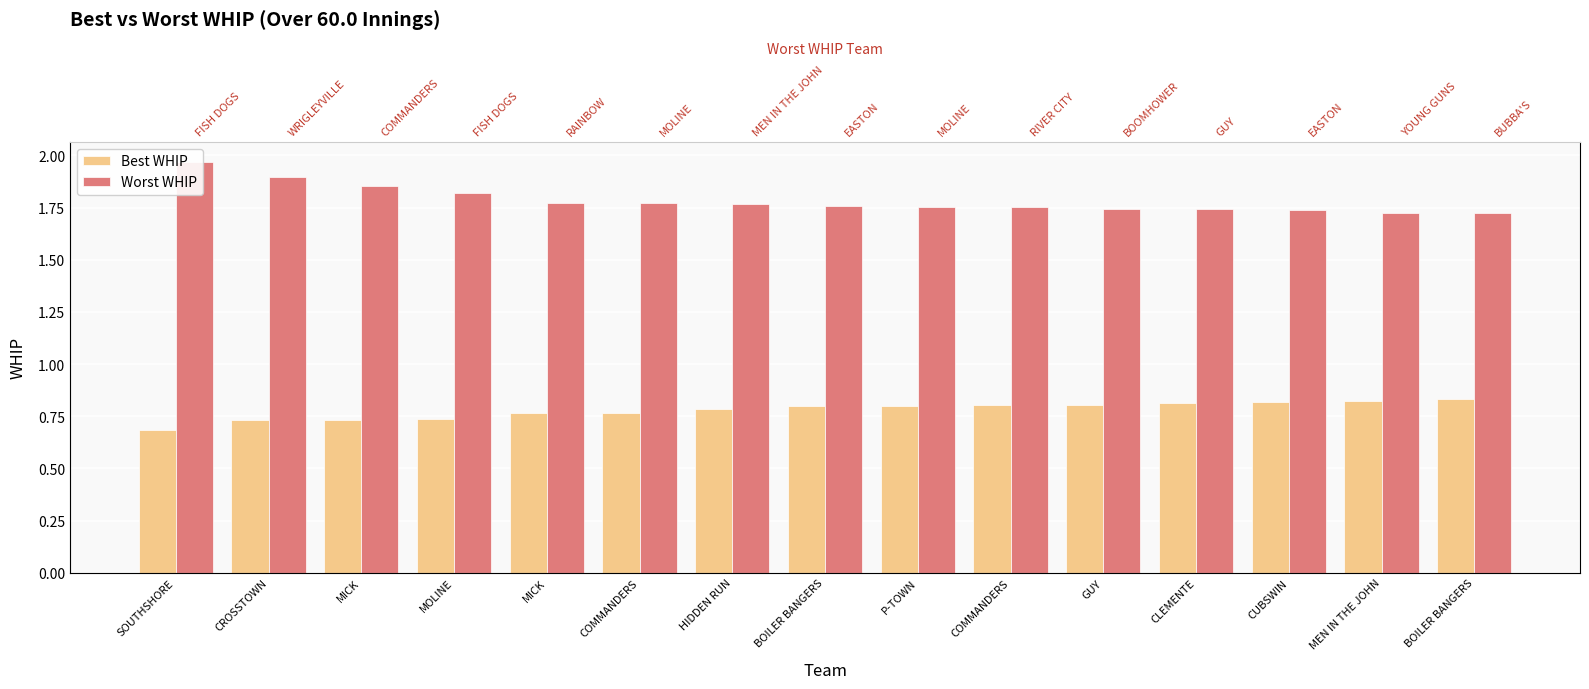

Is it true that Best WHIP equals 1.2 at COMMANDERS?

False